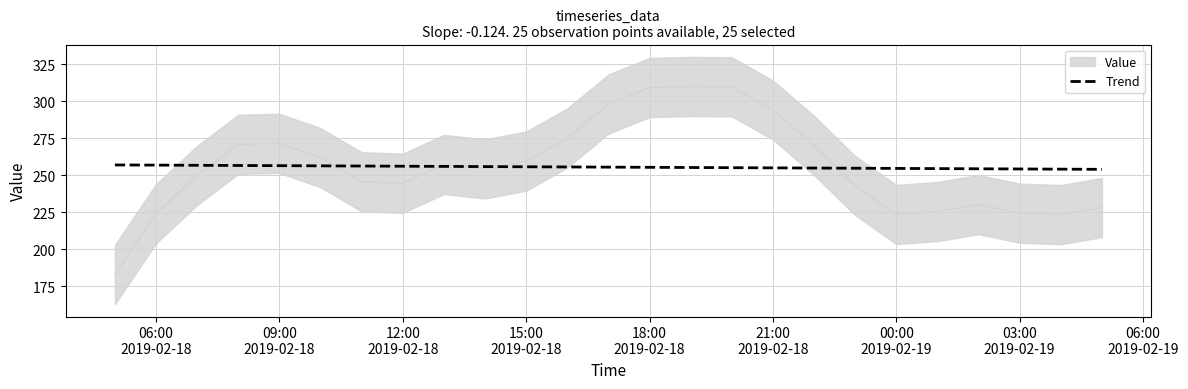

What is the lowest value of the Trend series?

253.9